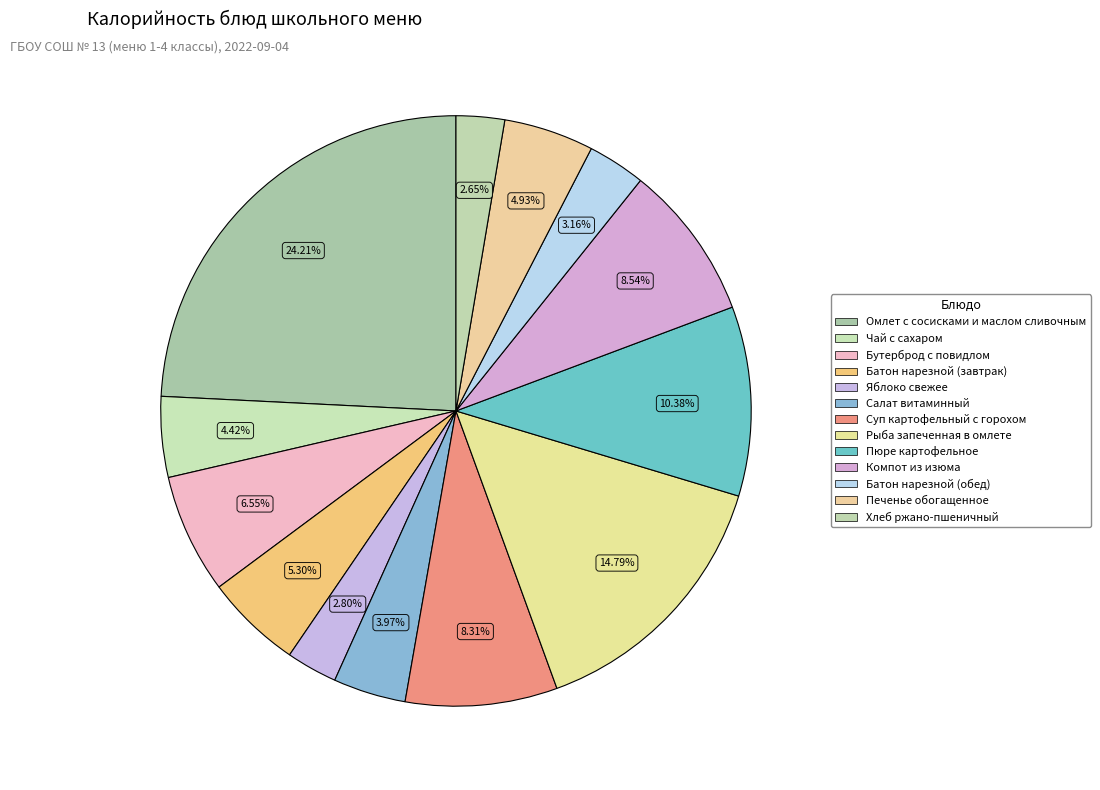

To the nearest percent, what portion does Печенье обогащенное represent?

5%